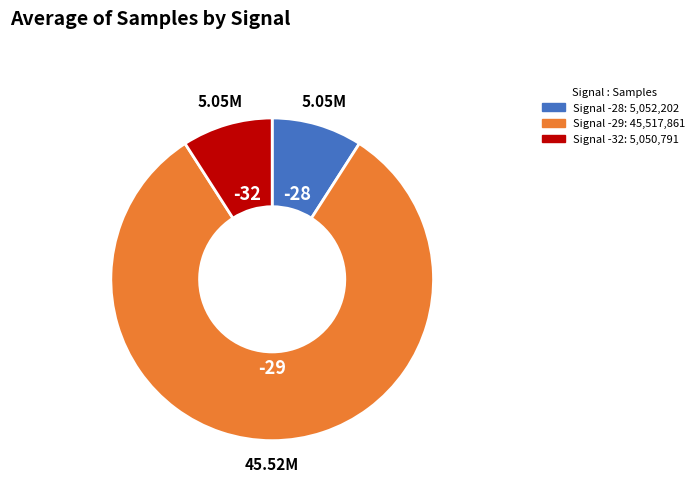

Does any single category account for the majority?

Yes